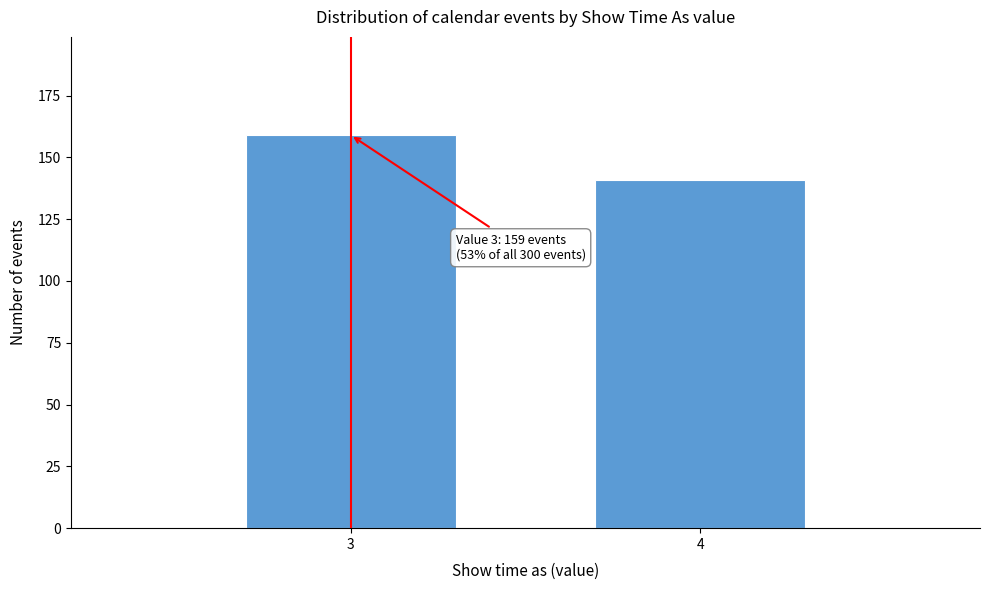

Reading right to left, list all the values displayed in this chart.

141	159